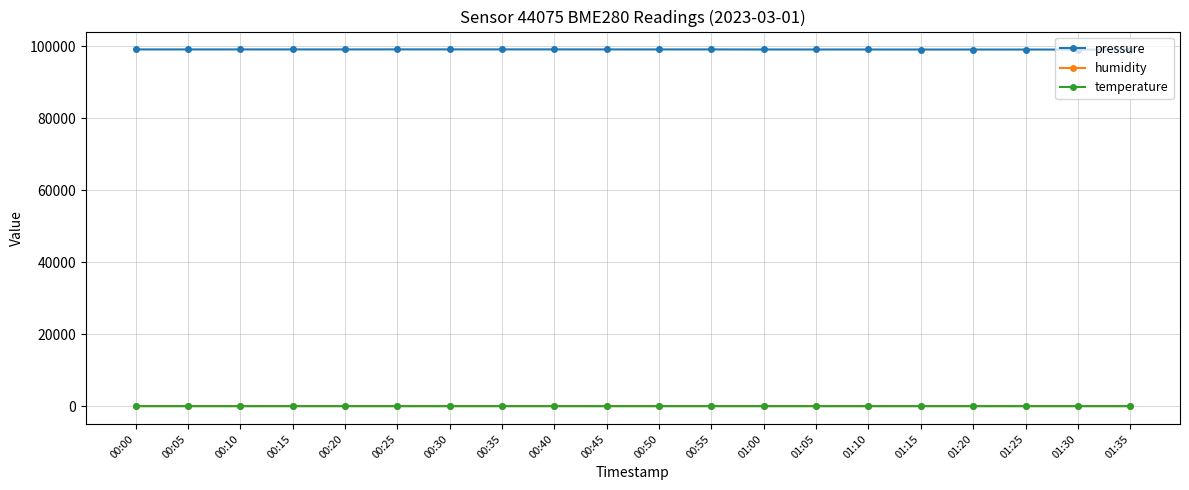

What is the difference between the highest and lowest values at 01:10?

99096.0